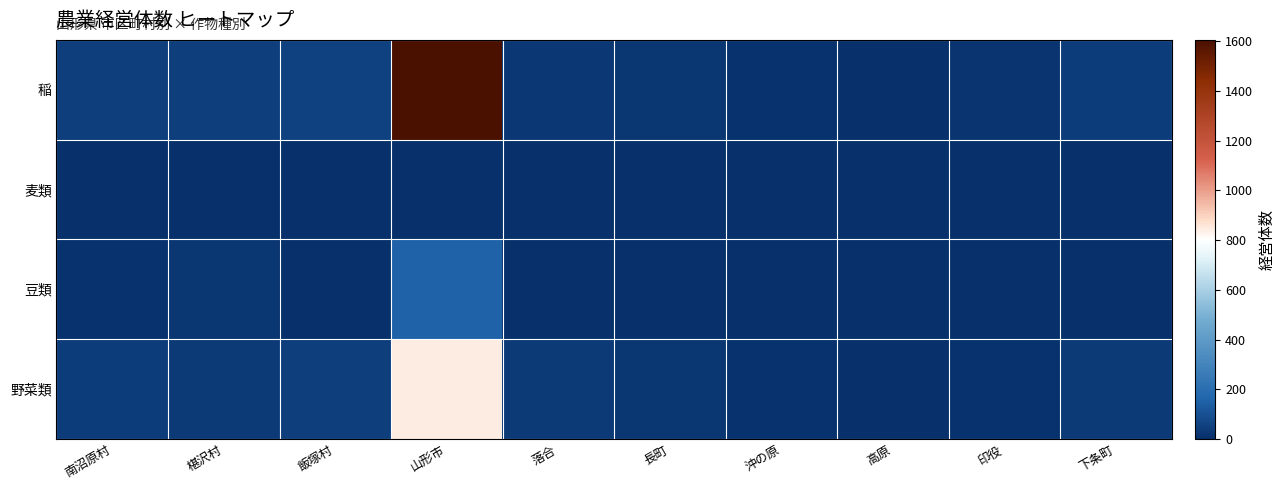

At which category is the sum across all series the highest?

山形市